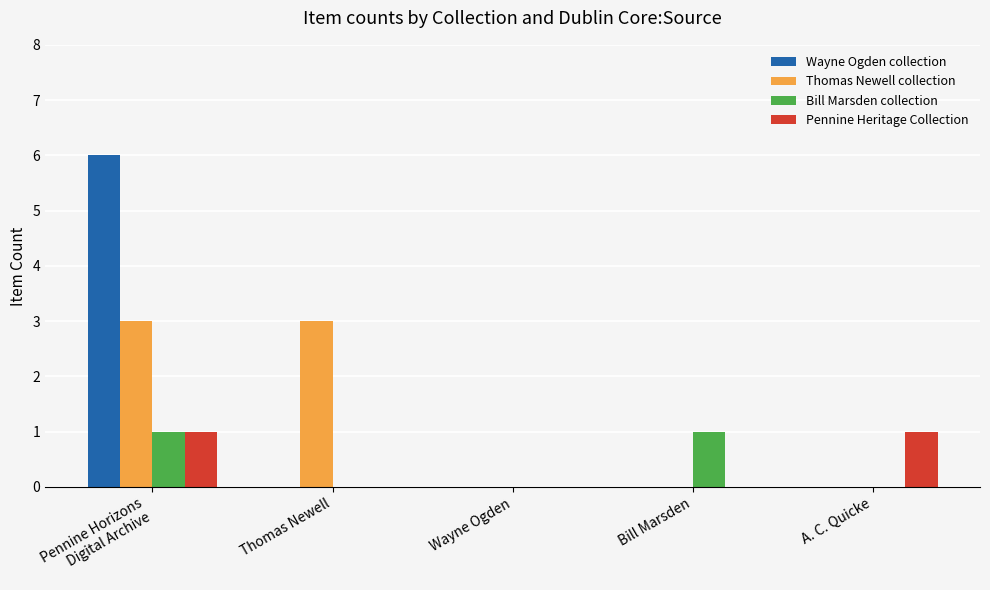

What is the highest value of the Wayne Ogden collection series?

6